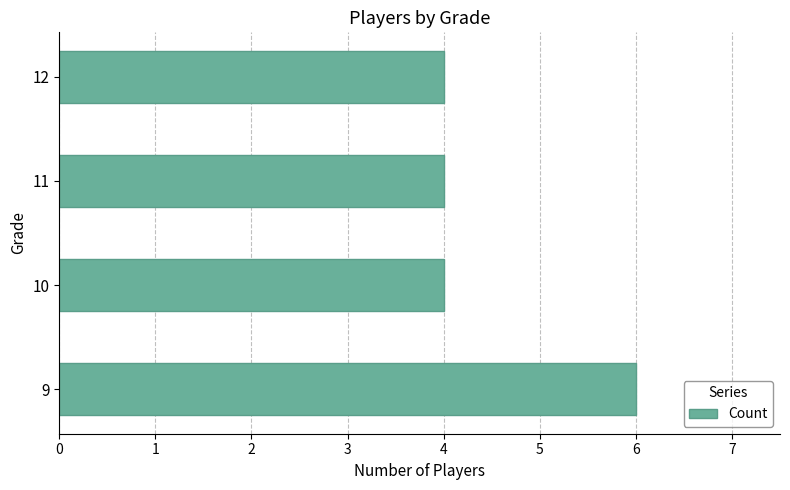

What is the sum of the values at 9 and 11?

10